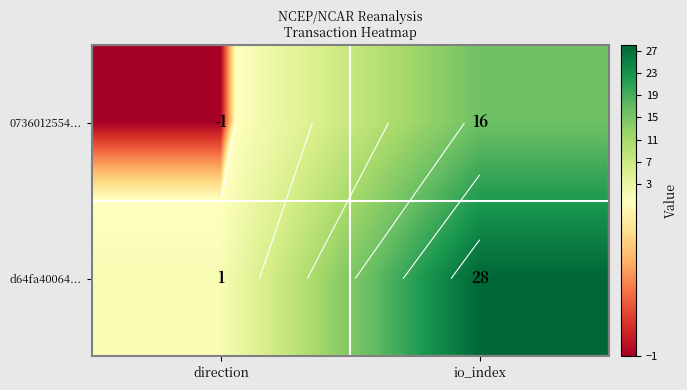

How many series are shown in this chart?

2